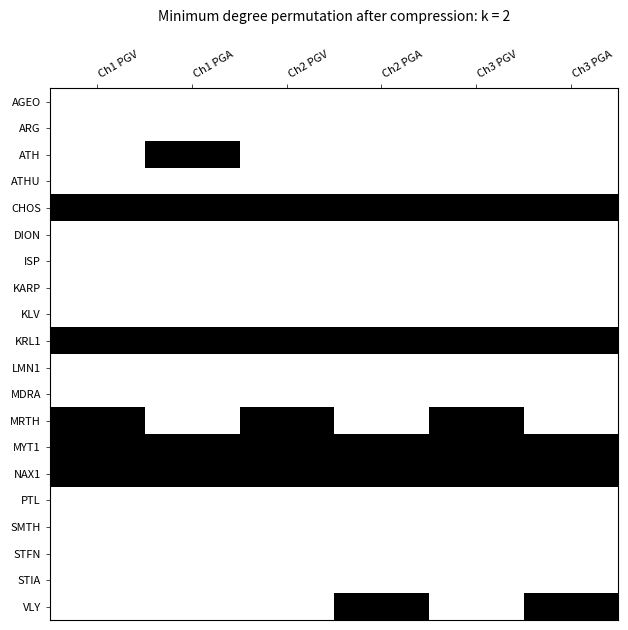

Rank the series at Ch3 PGA from lowest to highest value.

AGEO, ARG, ATH, ATHU, DION, ISP, KARP, KLV, LMN1, MDRA, MRTH, PTL, SMTH, STFN, STIA, CHOS, KRL1, MYT1, NAX1, VLY